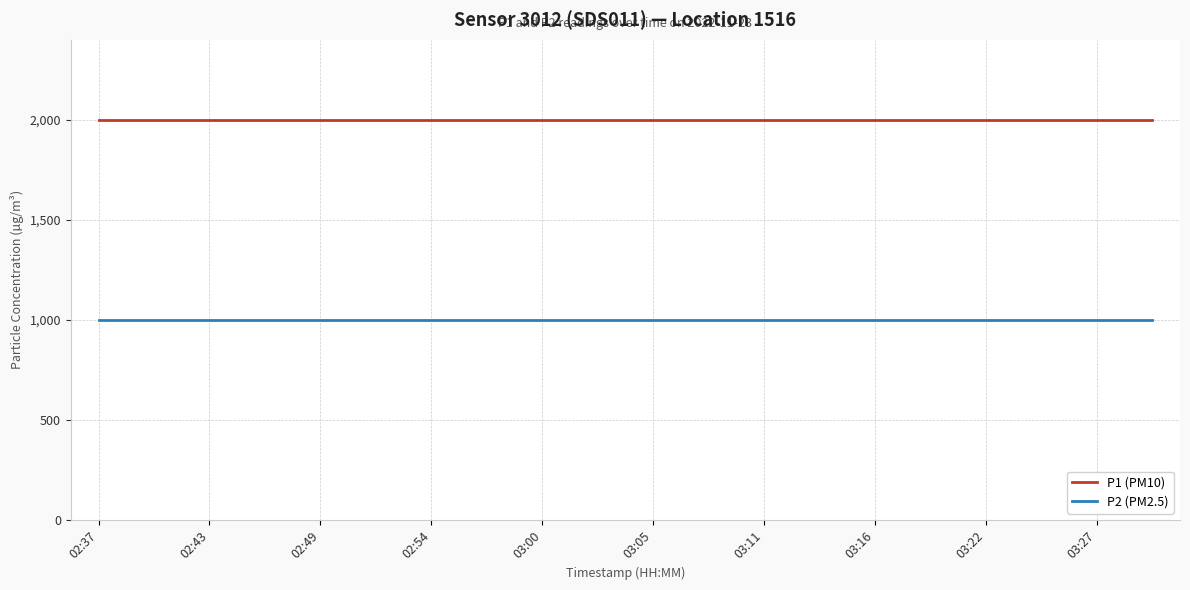

Reading left to right, what are all the values shown in this chart?

P1 (PM10): 1999.9	1999.9	1999.9	1999.9	1999.9	1999.9	1999.9	1999.9	1999.9	1999.9	1999.9	1999.9	1999.9	1999.9	1999.9	1999.9	1999.9	1999.9	1999.9	1999.9
P2 (PM2.5): 999.9	999.9	999.9	999.9	999.9	999.9	999.9	999.9	999.9	999.9	999.9	999.9	999.9	999.9	999.9	999.9	999.9	999.9	999.9	999.9